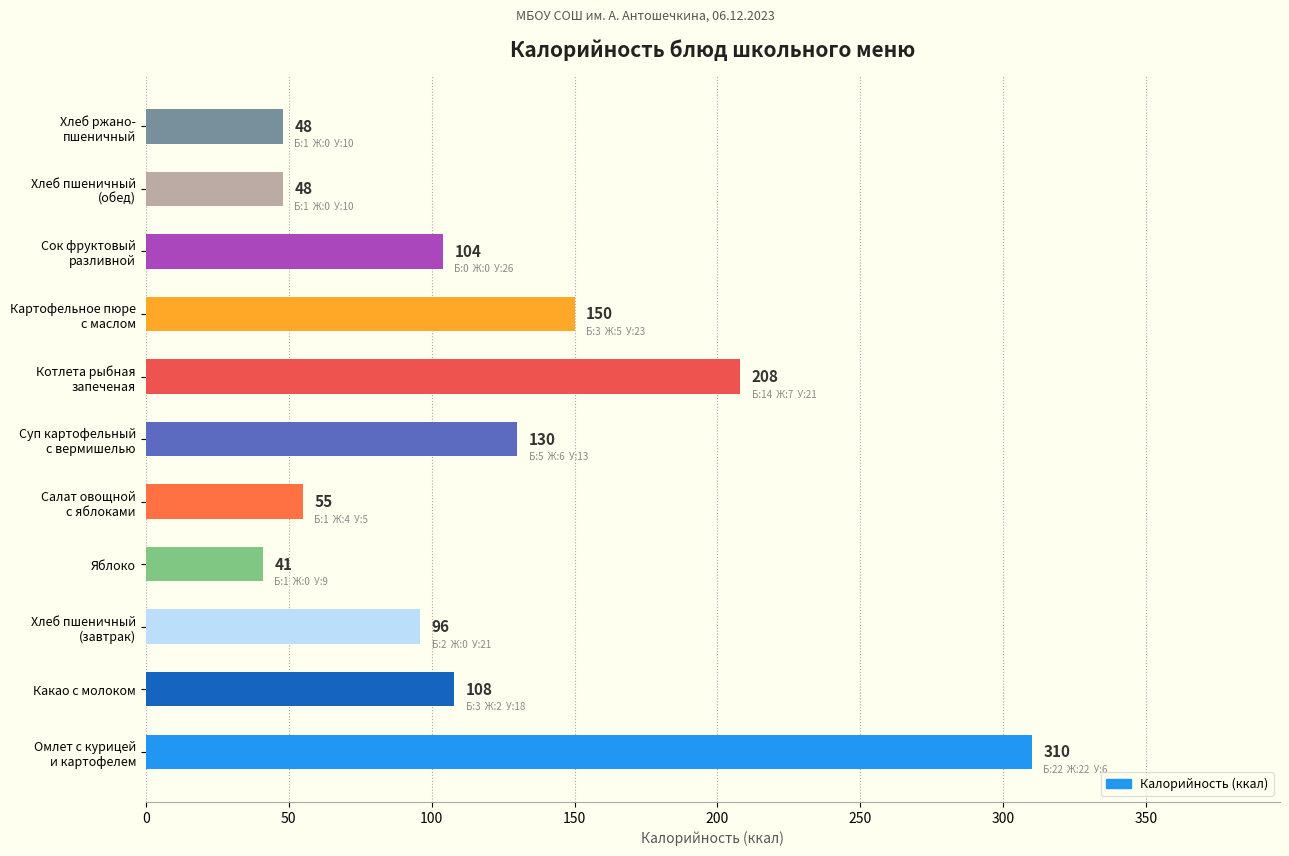

What is the difference between the second highest and minimum values?

167